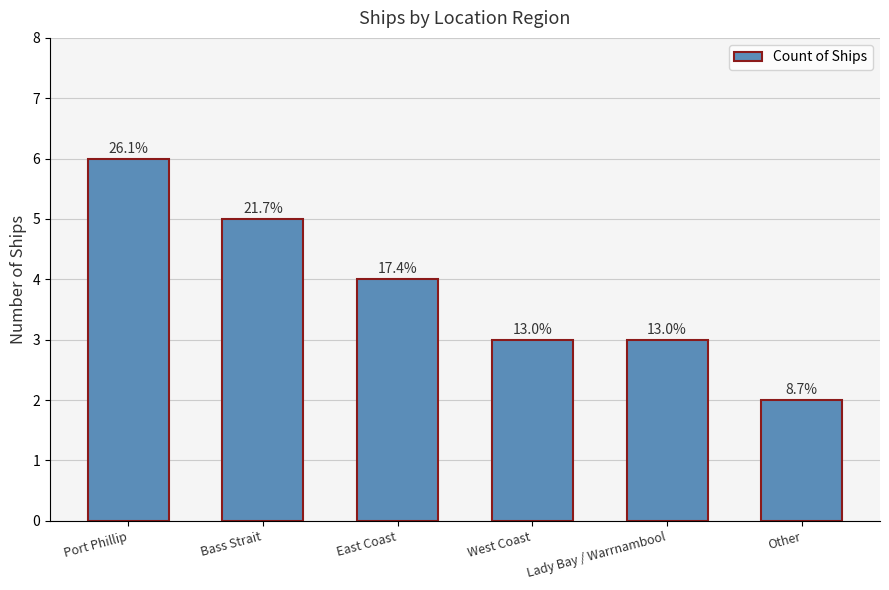

What is the minimum value shown in the chart?

2